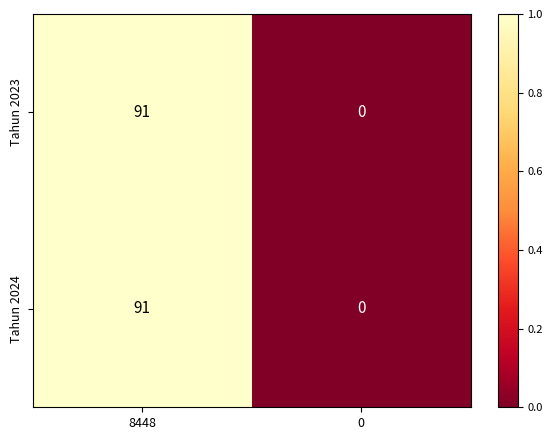

How many categories are shown in the chart?

2